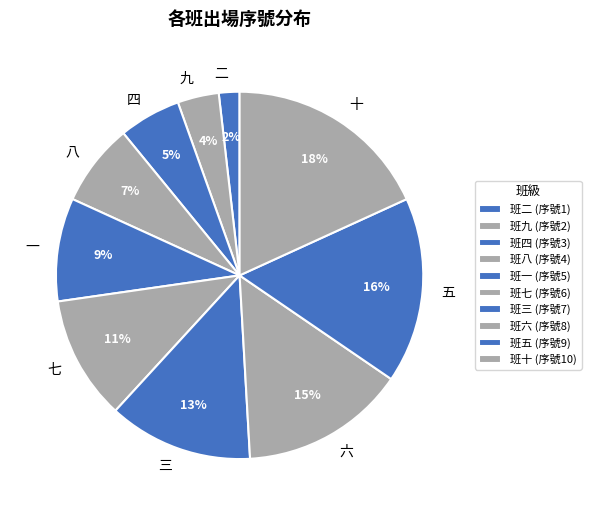

To the nearest percent, what percentage of the pie is 二?

2%